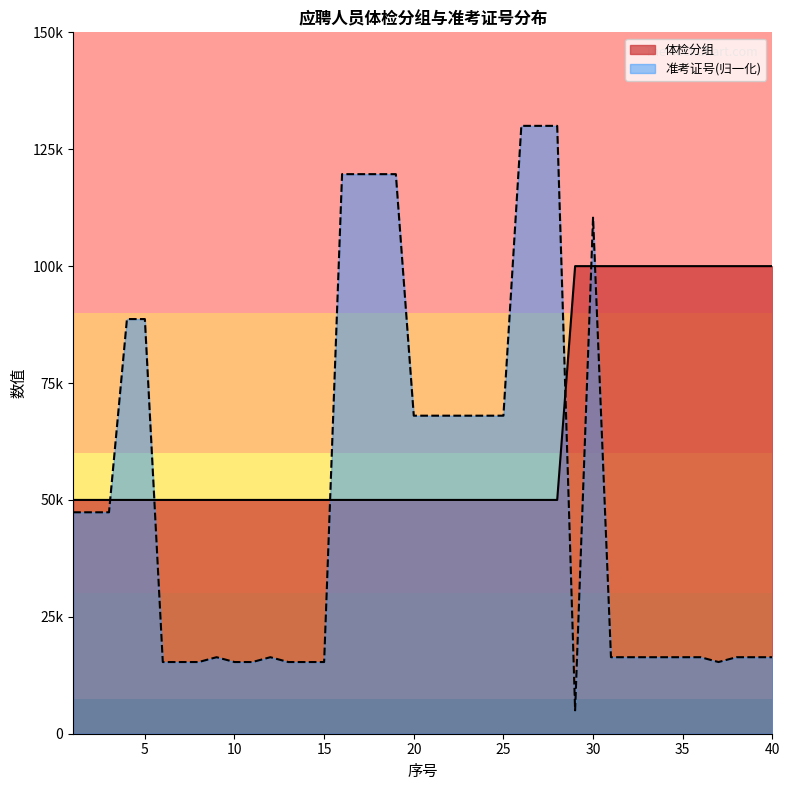

Which series has the largest total across all categories?

体检分组